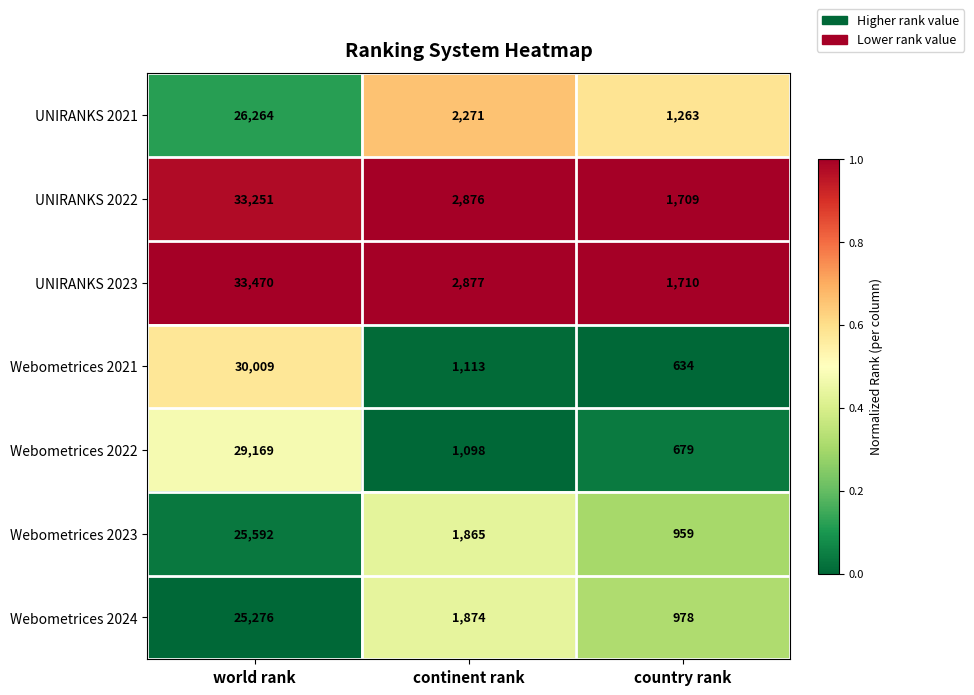

Which category has the lowest value in the Webometrices 2024 series?

country rank